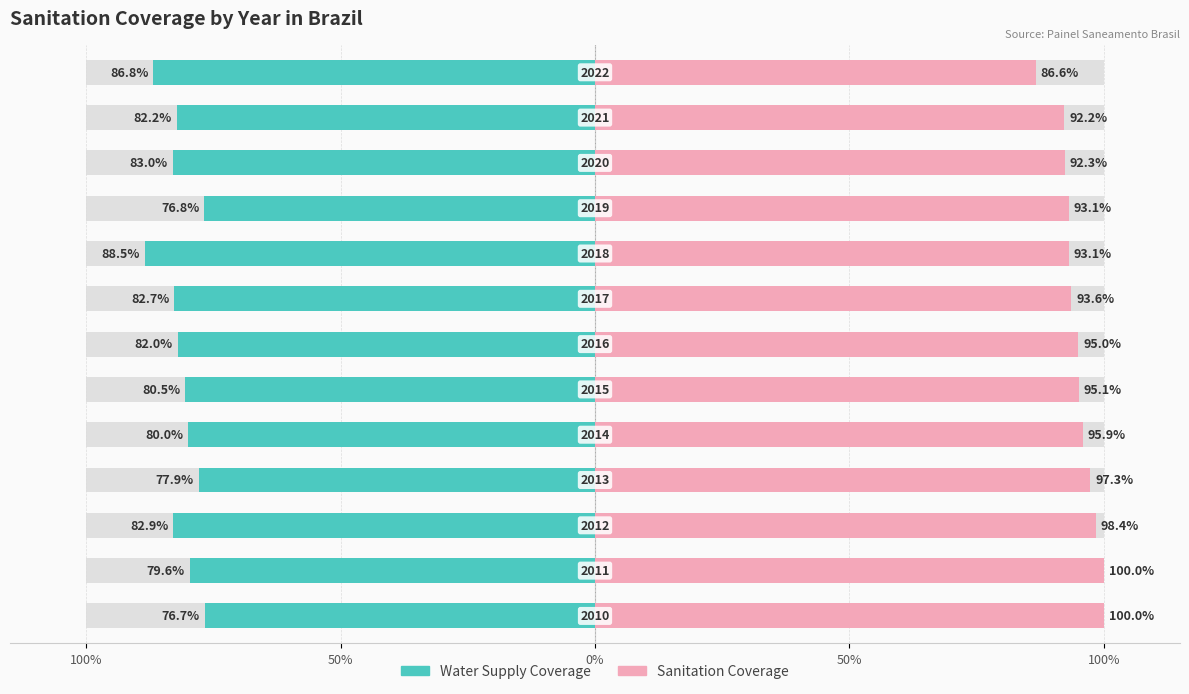

How many bars are there in each group?

2